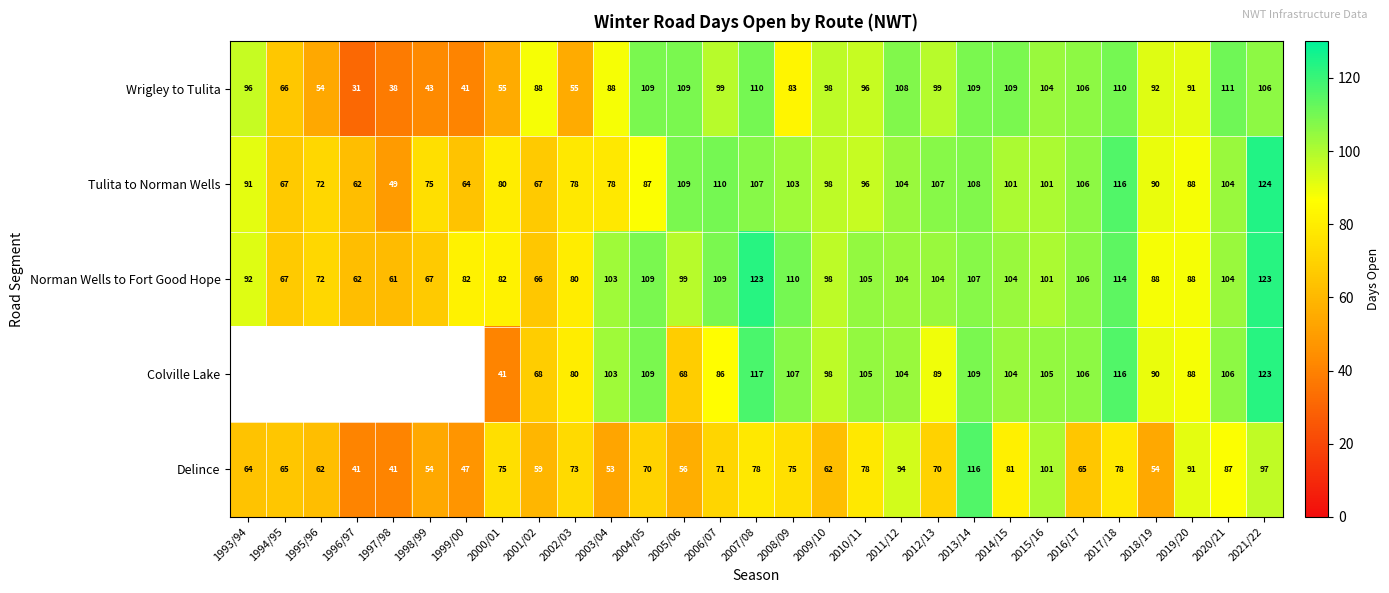

True or false: Wrigley to Tulita has a value of 24.3 at 2003/04.

False